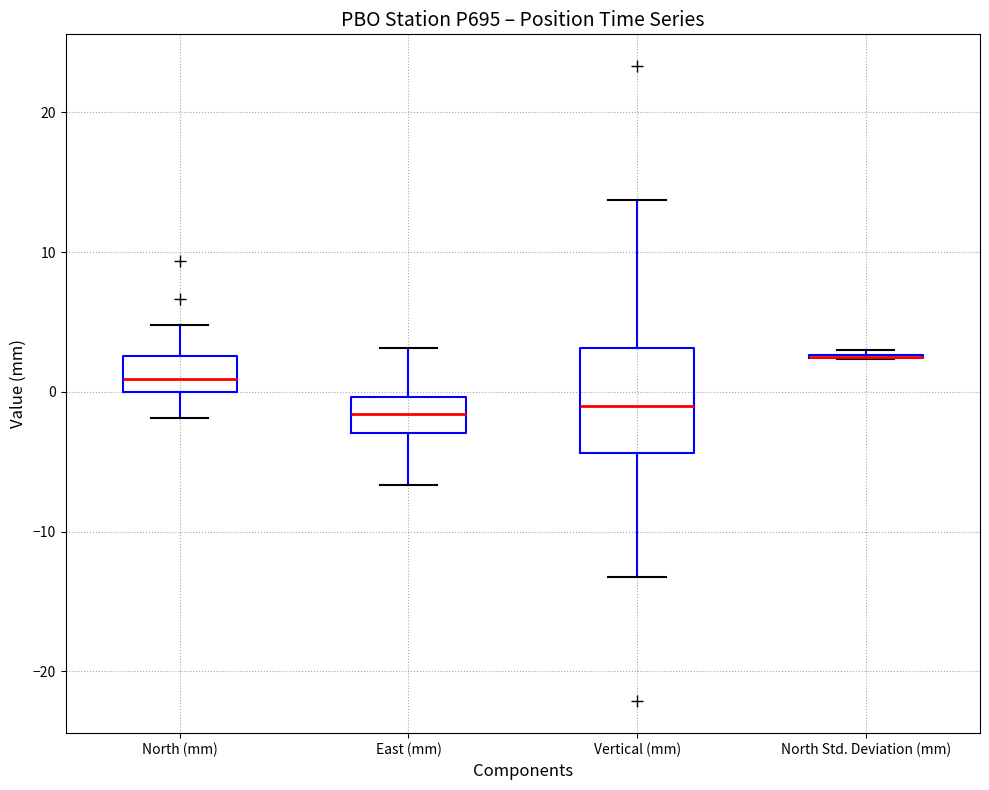

Reading left to right, read every box against the y-axis: the position of its median line, the range the box covers, and the ends of its whiskers. The values are not printed on the chart, so give them approximately, as read against the axis.

North (mm): median 1, box 0 to 3, whiskers -2 to 5
East (mm): median -2, box -3 to 0, whiskers -7 to 3
Vertical (mm): median -1, box -4 to 3, whiskers -13 to 14
North Std. Deviation (mm): box collapsed to a line at 3, whiskers 2 to 3